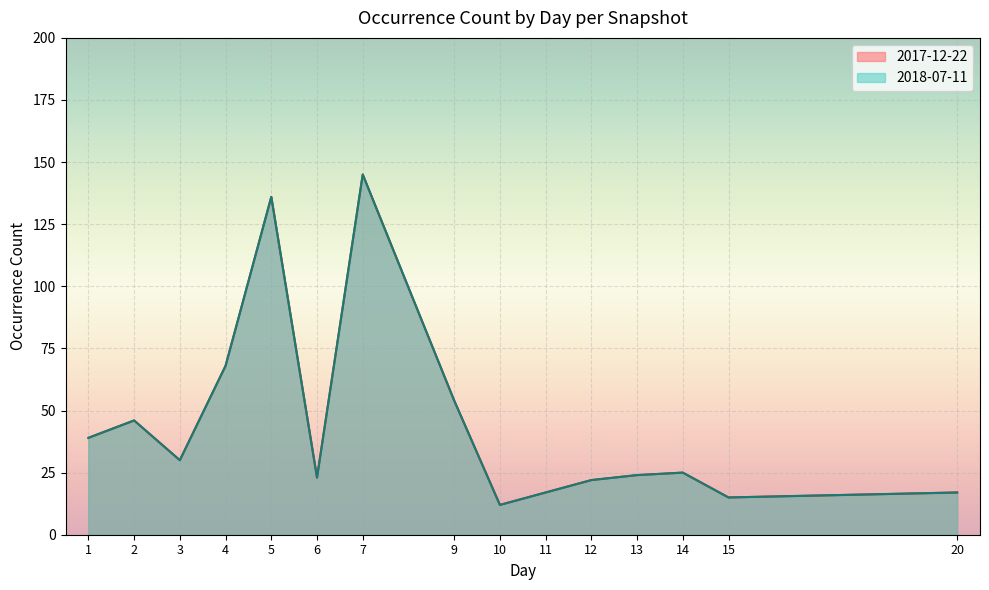

At 9, list the series in order from largest to smallest.

2017-12-22, 2018-07-11